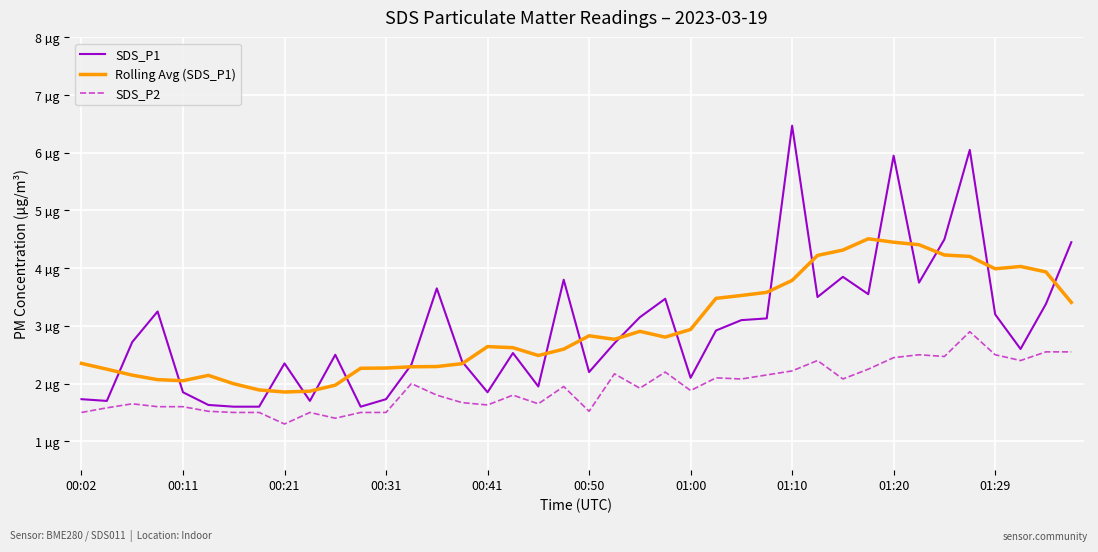

What are all the series names shown in the legend?

SDS_P1, Rolling Avg (SDS_P1), SDS_P2